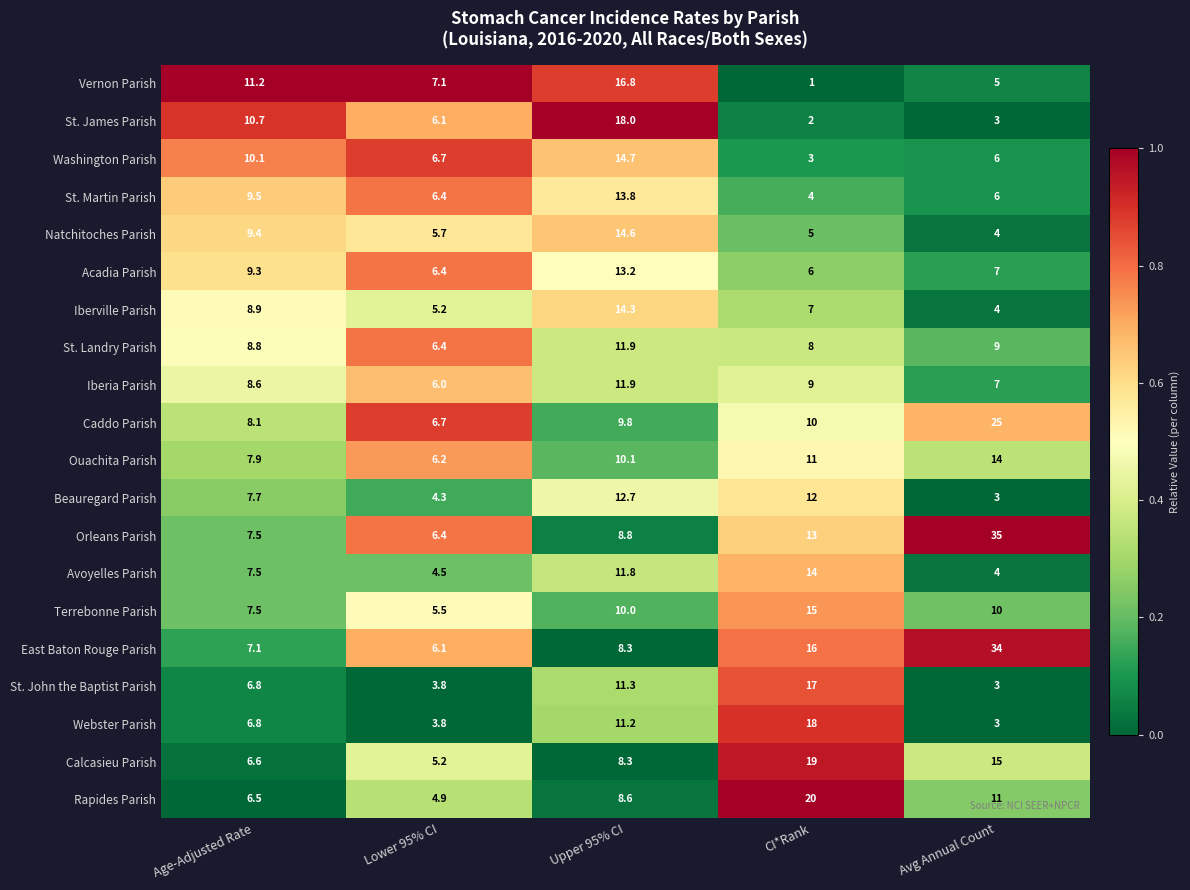

What is the average value of the Avoyelles Parish series?

8.4